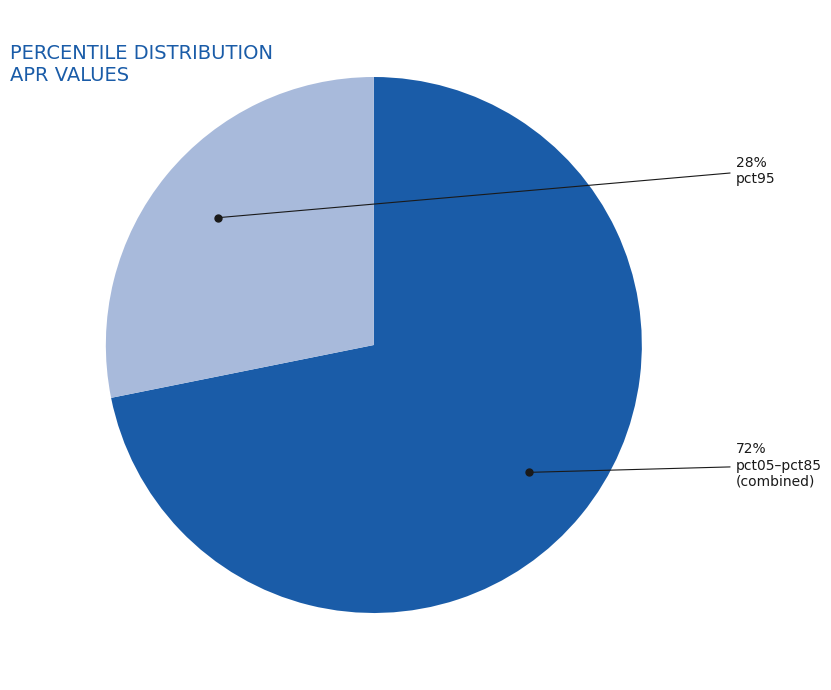

Approximately how many times larger is the value at pct05–pct85 compared to pct95?

2.6